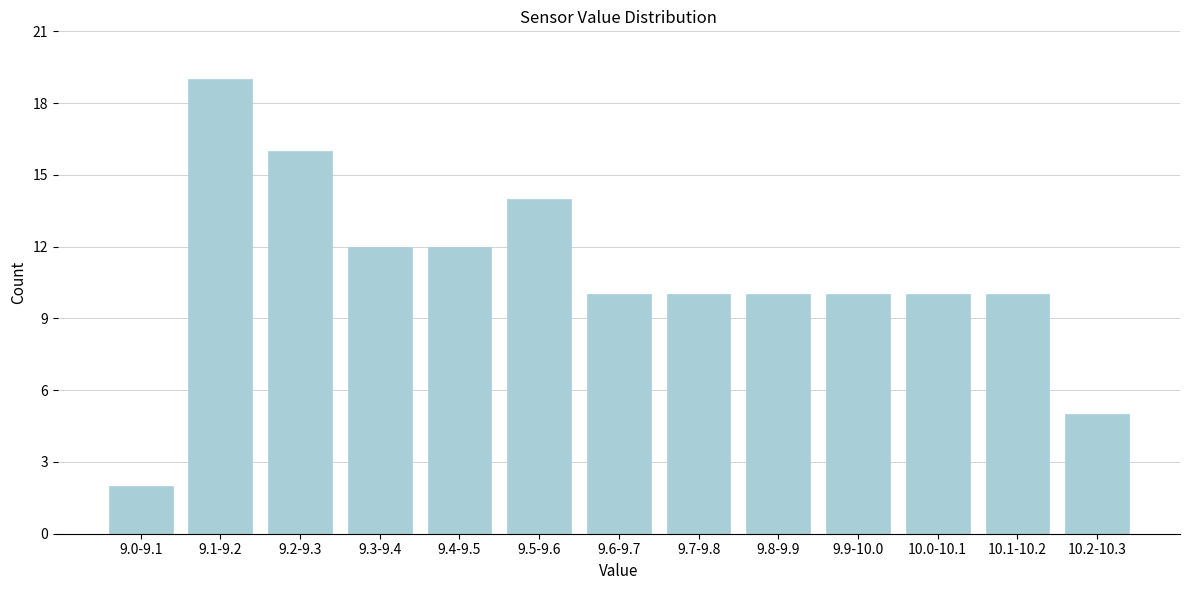

Reading left to right, what are all the values shown in this chart?

2	19	16	12	12	14	10	10	10	10	10	10	5